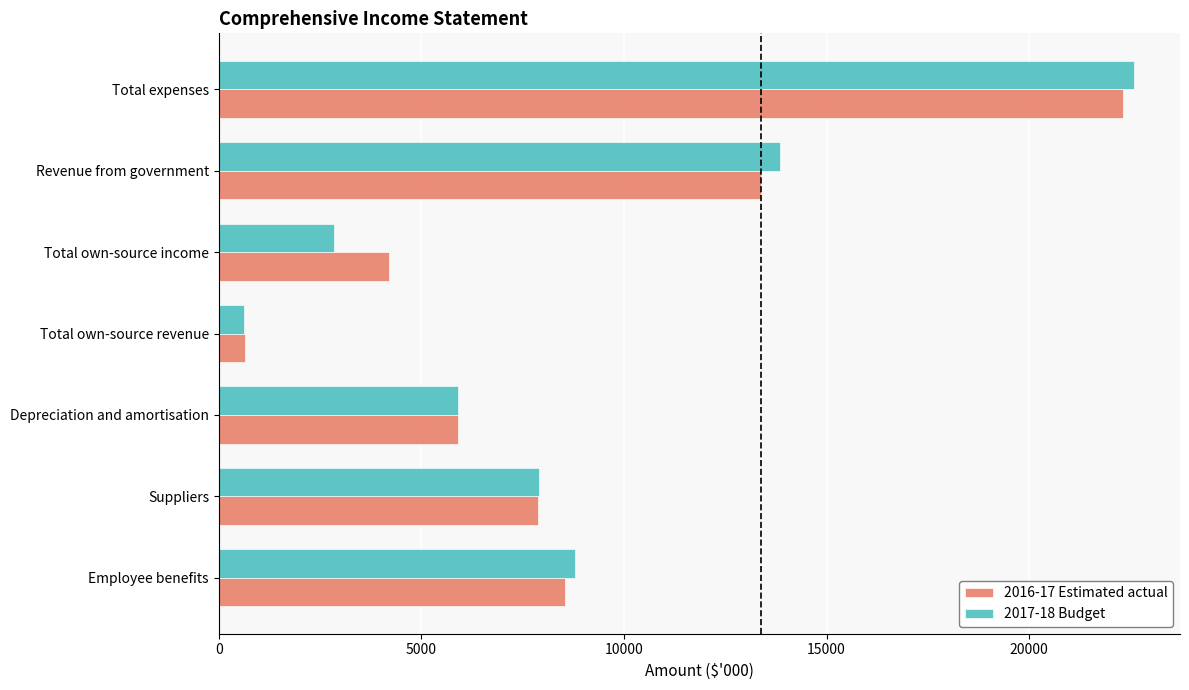

Which label corresponds to the smallest value in the chart?

Total own-source revenue